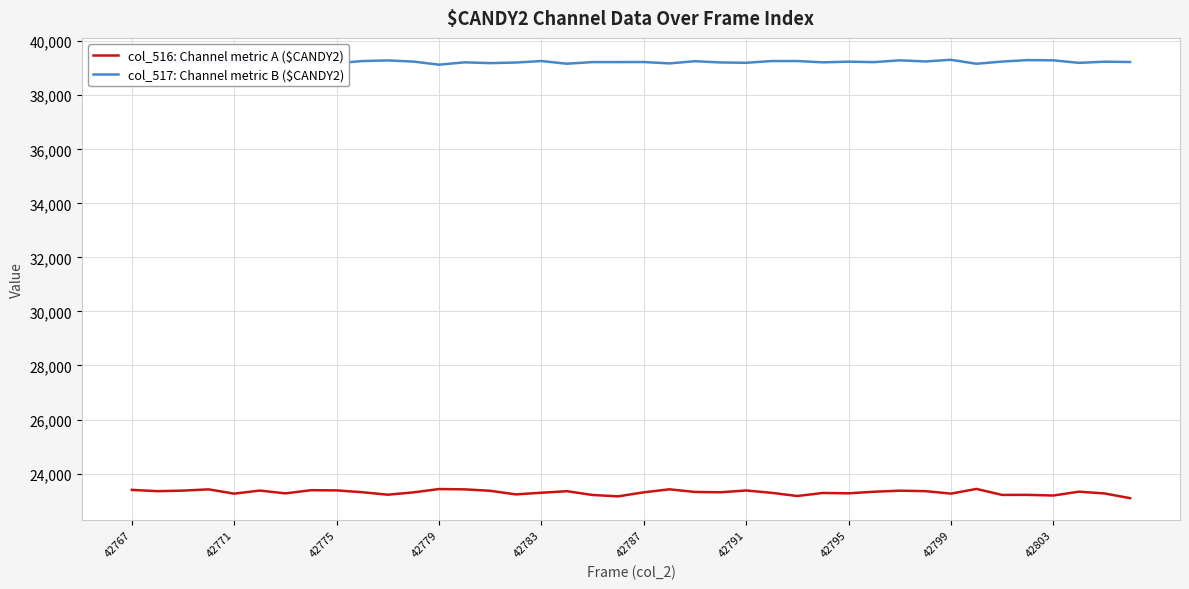

Which series has the widest spread of values?

col_516: Channel metric A ($CANDY2)